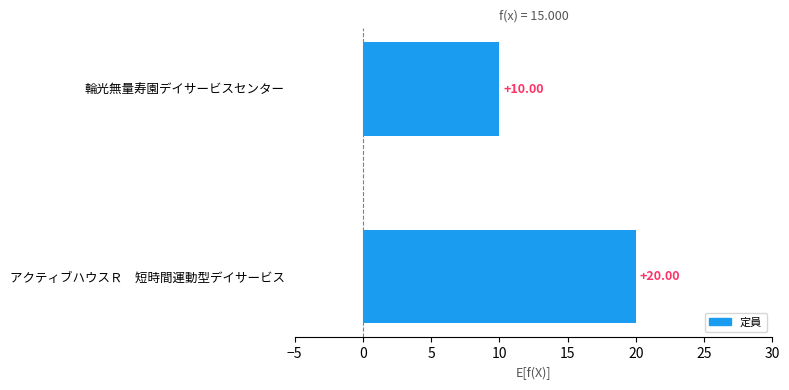

How many data points are less than 20?

1